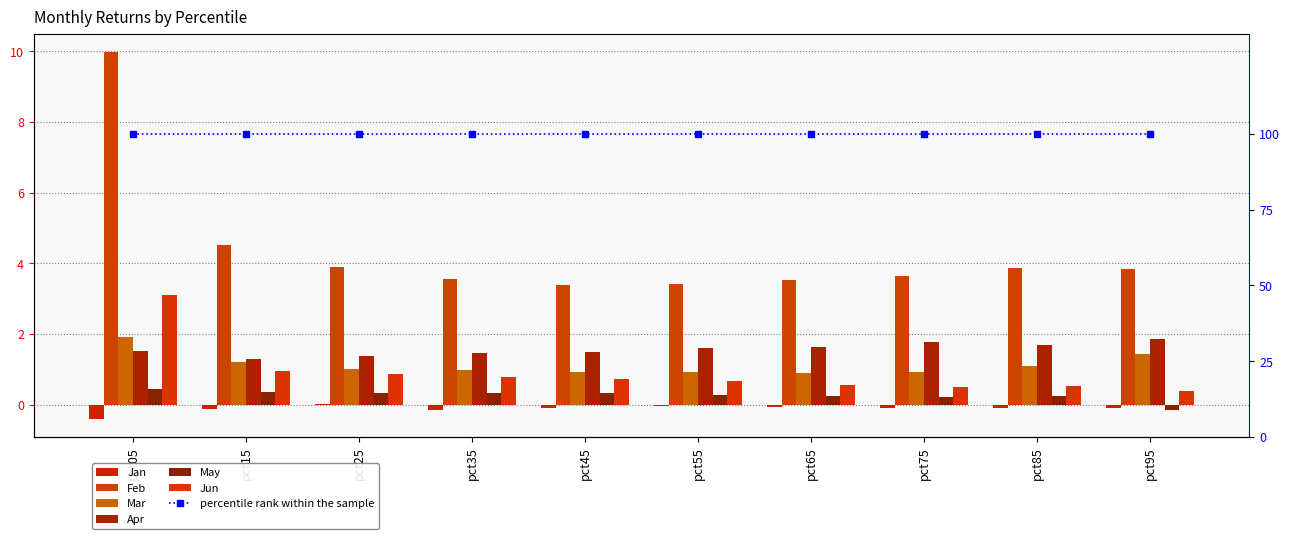

Where does the Mar series first go above 1?

pct05